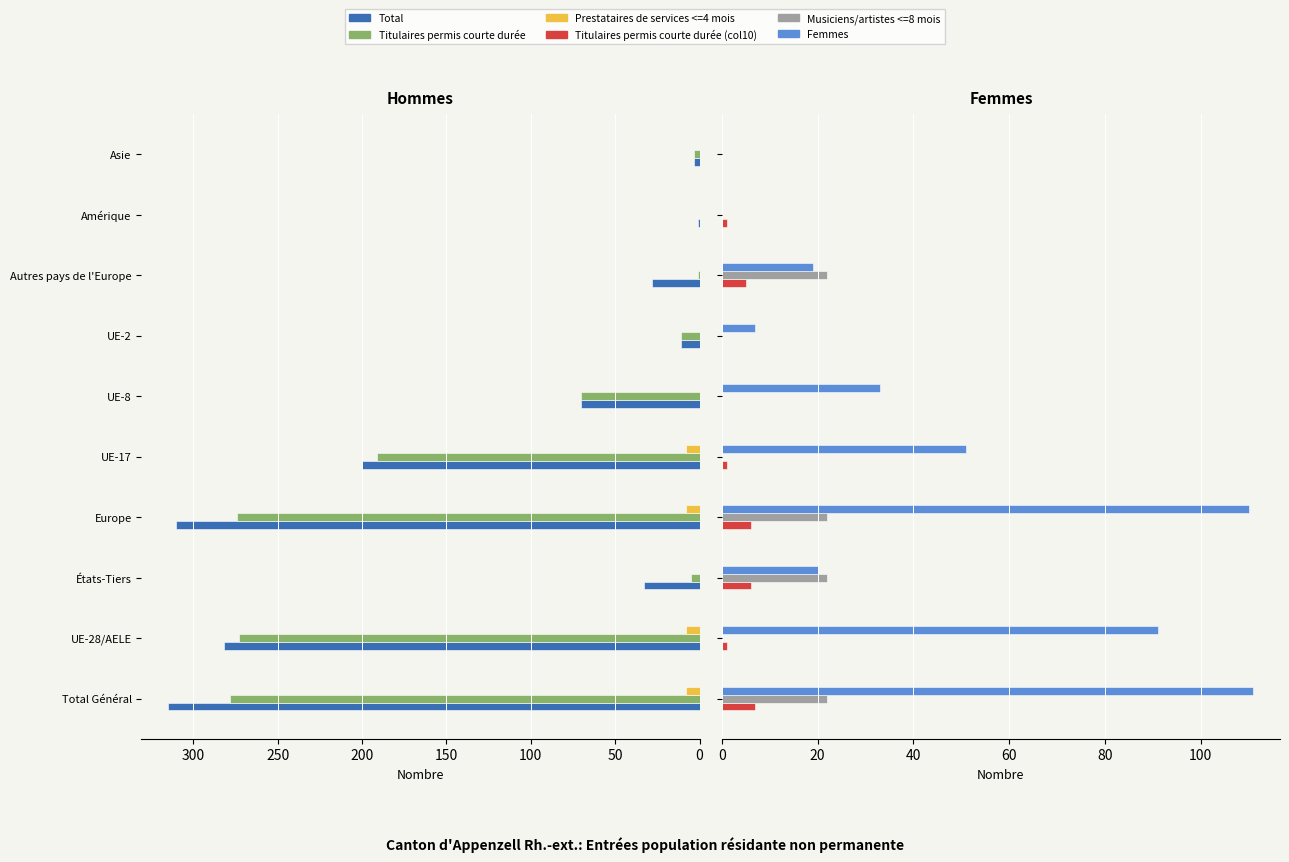

Which has a higher value, Amérique or UE-8?

UE-8